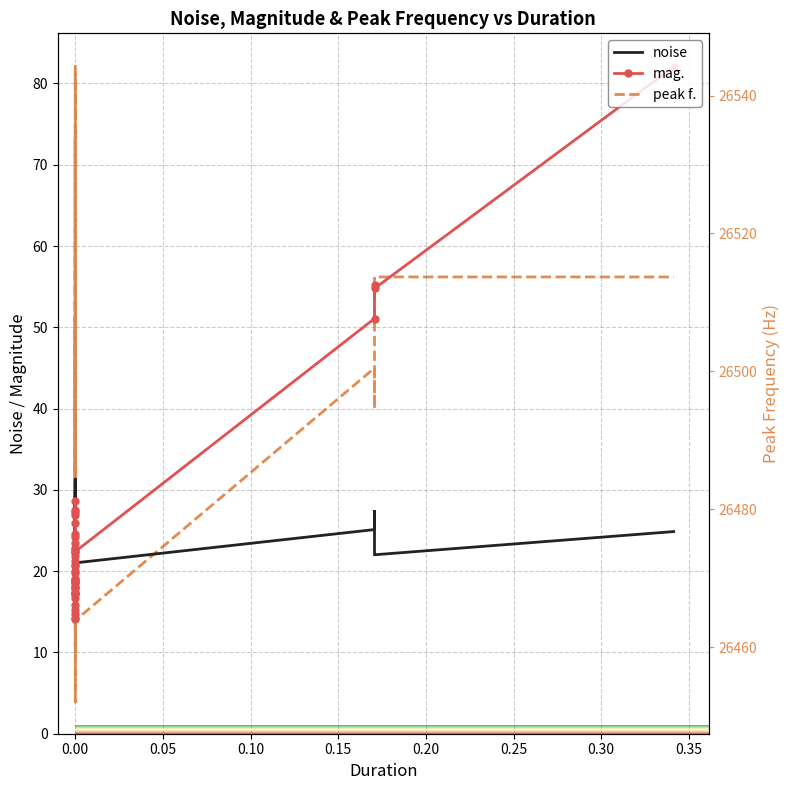

Is this an area chart (filled region under the line)?

No